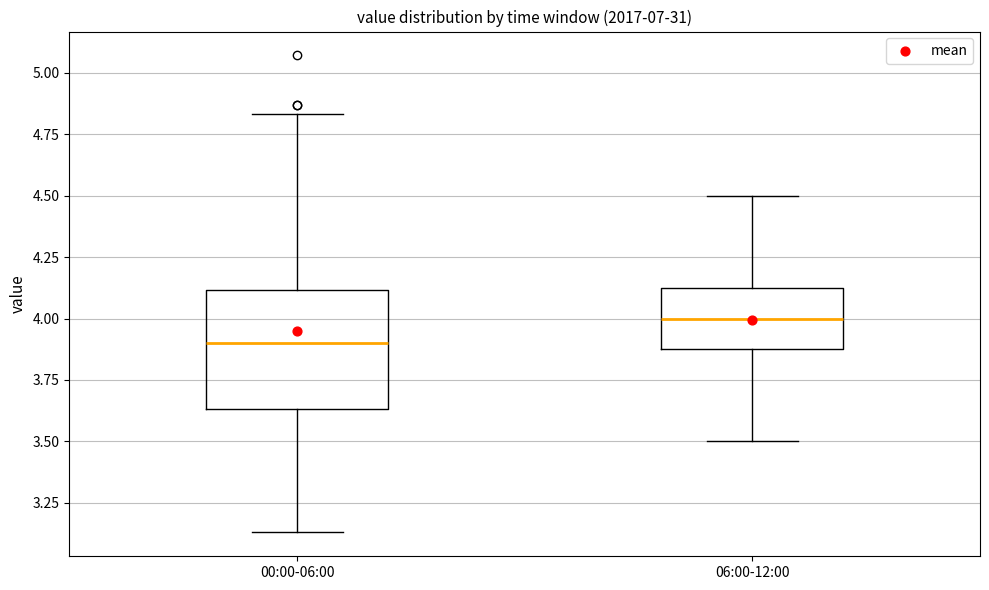

Reading left to right, read every box against the y-axis: the position of its median line, the range the box covers, and the ends of its whiskers. The values are not printed on the chart, so give them approximately, as read against the axis.

00:00-06:00: median 3.90, box 3.65 to 4.10, whiskers 3.15 to 4.85
06:00-12:00: median 4.00, box 3.90 to 4.15, whiskers 3.50 to 4.50